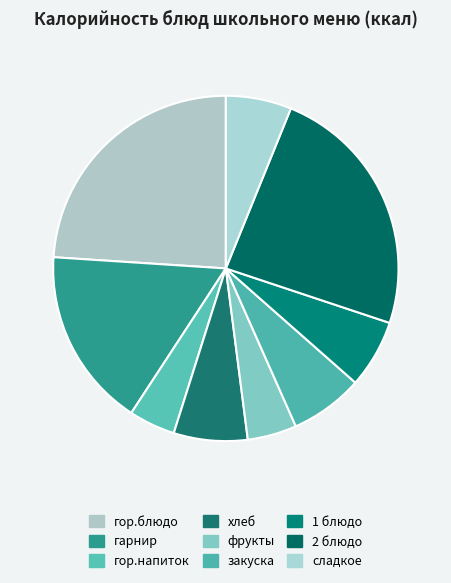

Count the number of slices in the pie.

9